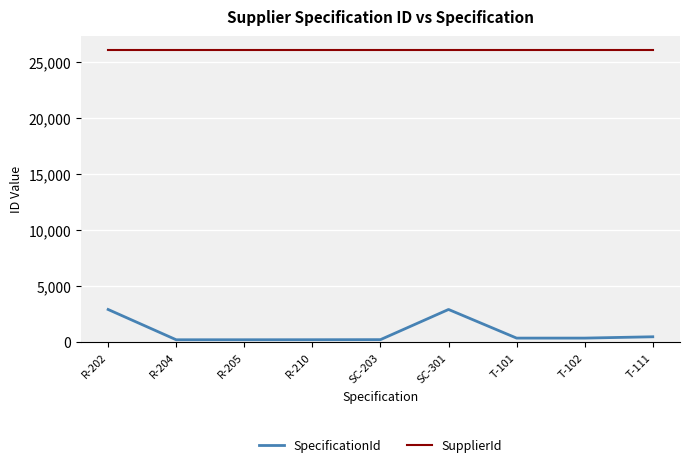

What is the greatest value displayed?

26042